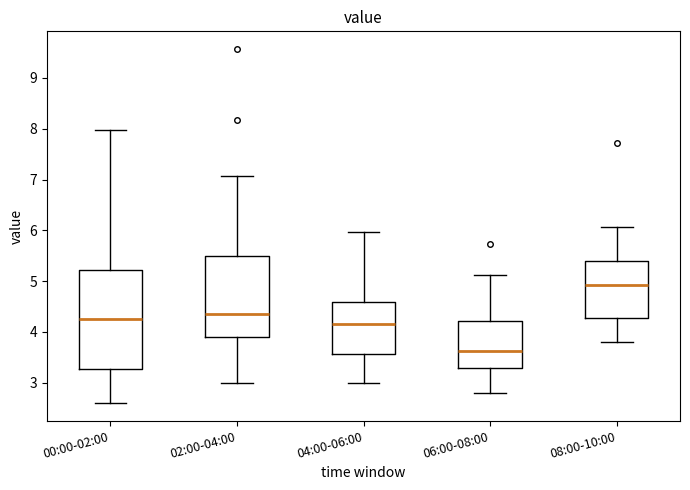

Where does the upper whisker of the box for 04:00-06:00 end on the y-axis? The values are not printed on the chart, so give them approximately, as read against the axis.

6.0